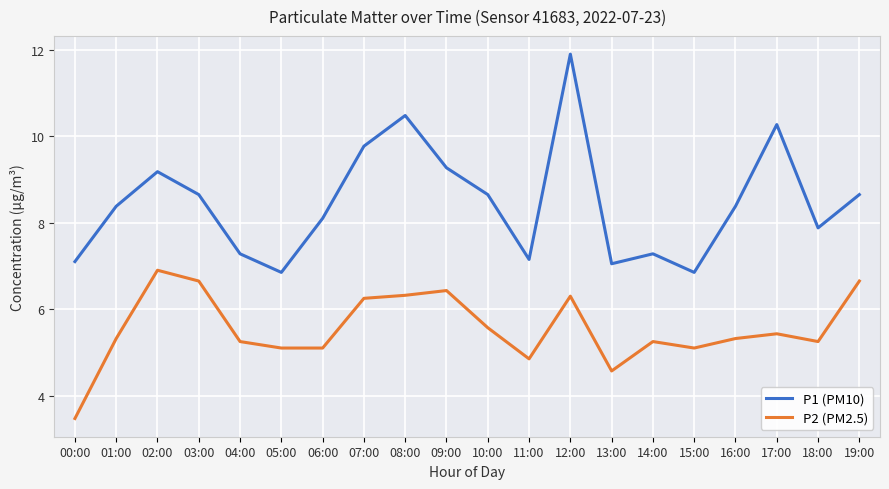

In P1 (PM10), how many points are lower than both neighbors (excluding endpoints)?

5